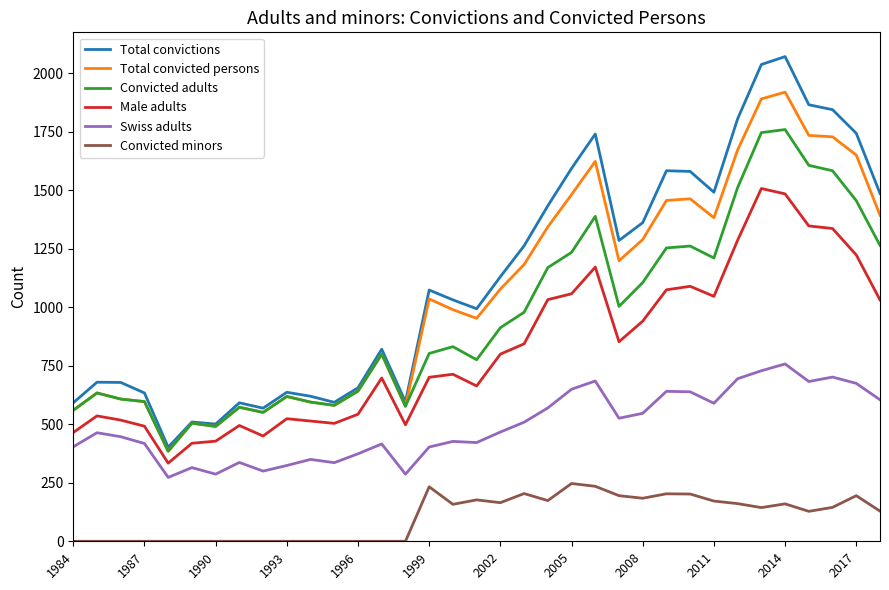

Which series has the widest spread of values?

Total convictions